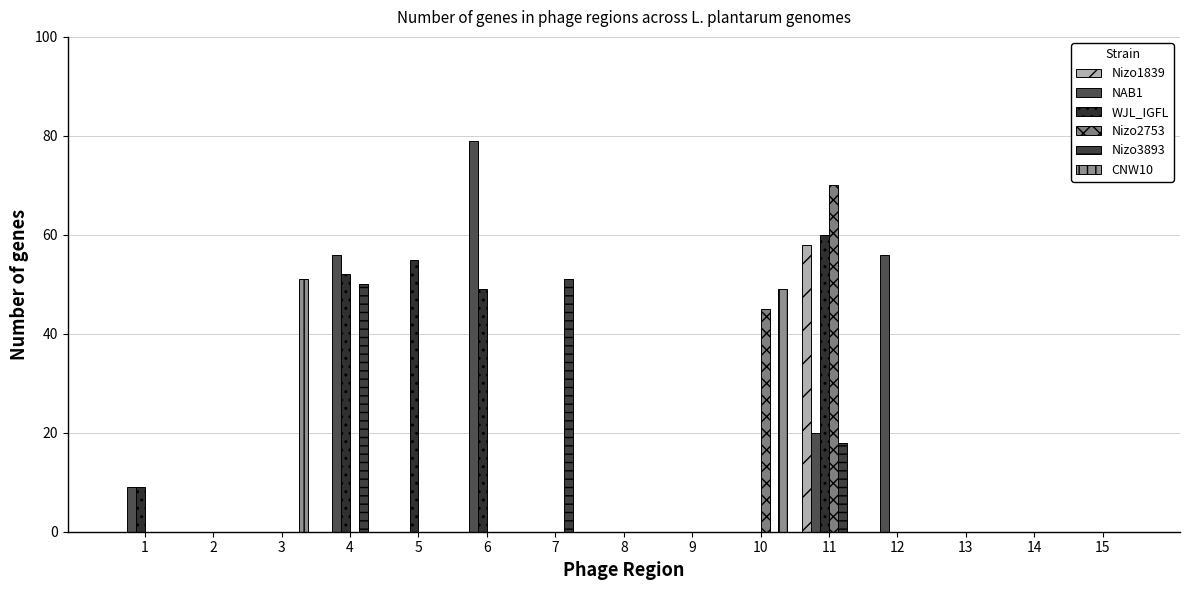

How many series are shown in this chart?

6